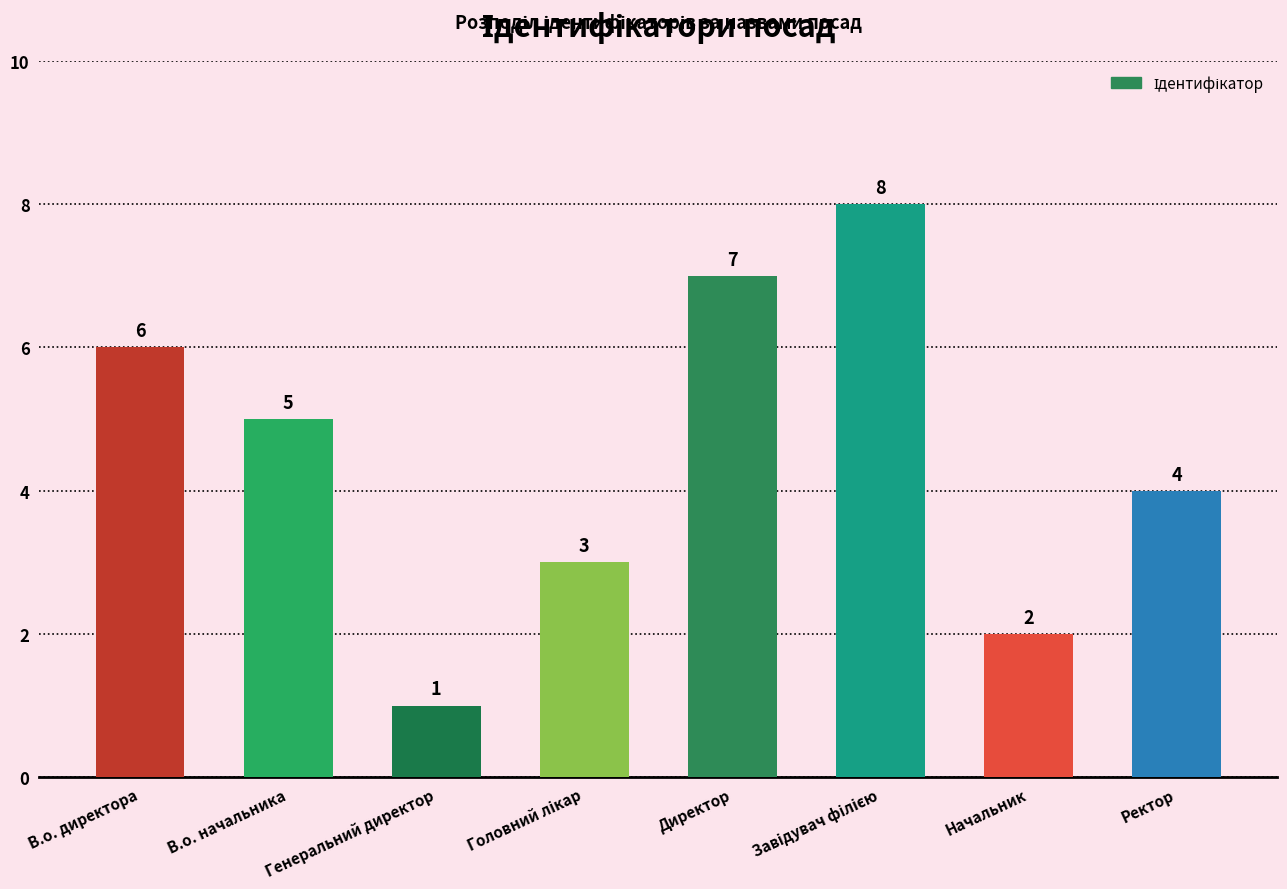

What position from the left is В.о. начальника?

2